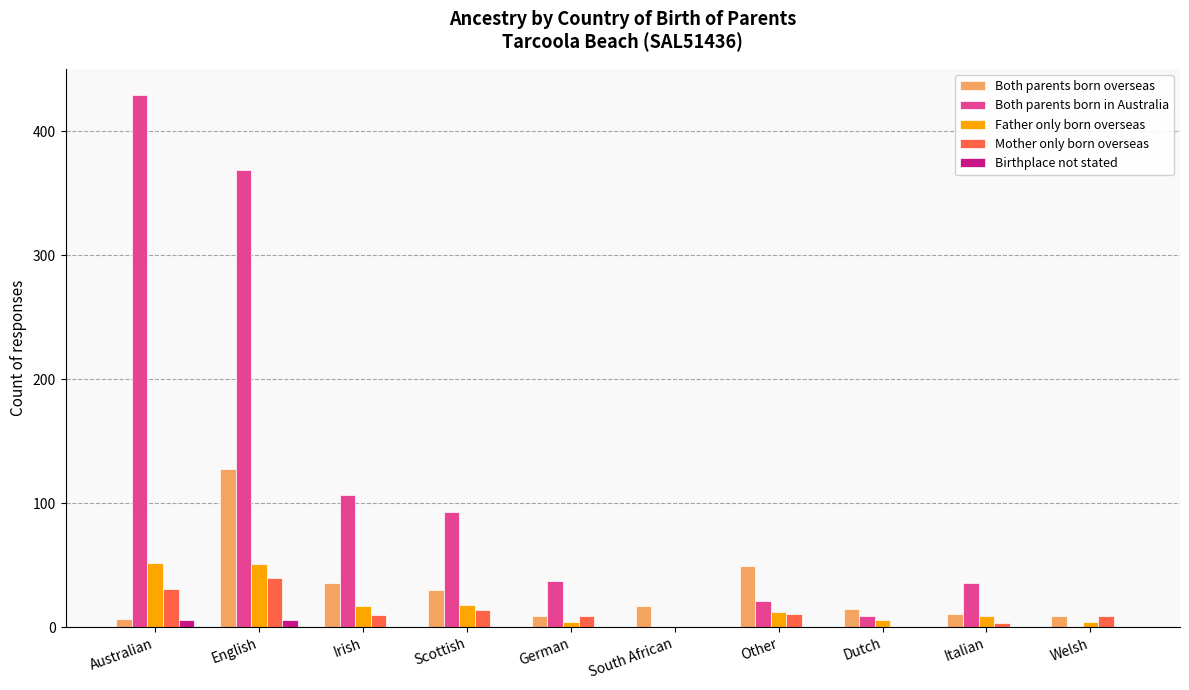

Which label corresponds to the largest value in the chart?

Australian